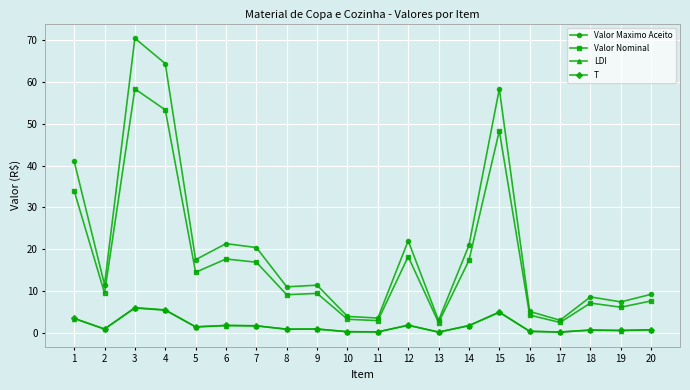

The value of Valor Nominal at 2 is 9.6. True or false?

True